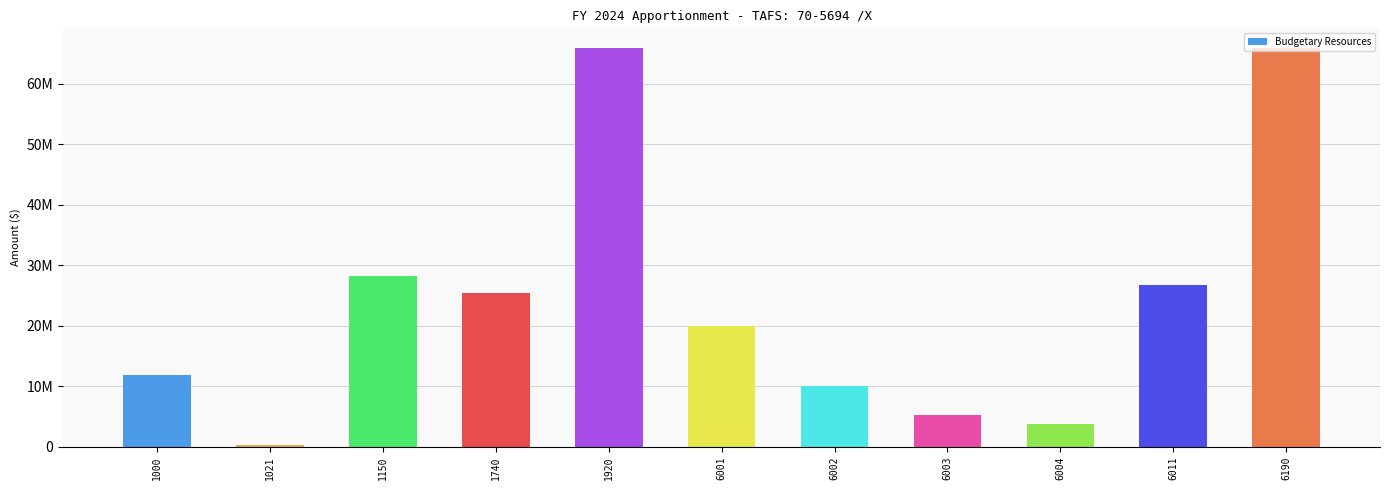

What is the ratio of the value at 1740 to the value at 1150?

0.9